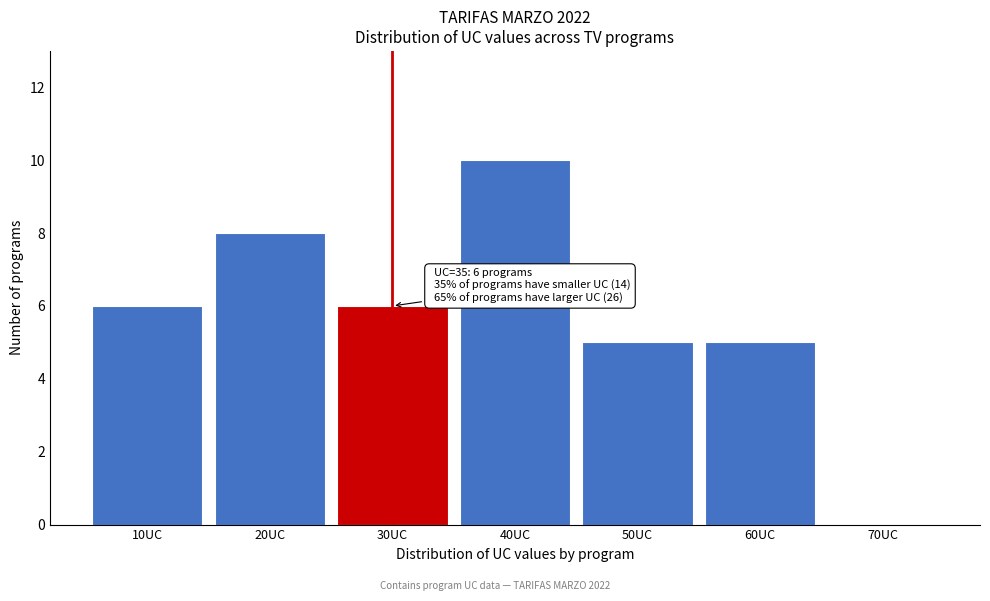

Reading right to left, what are all the values shown in this chart?

70UC=0	60UC=5	50UC=5	40UC=10	30UC=6	20UC=8	10UC=6